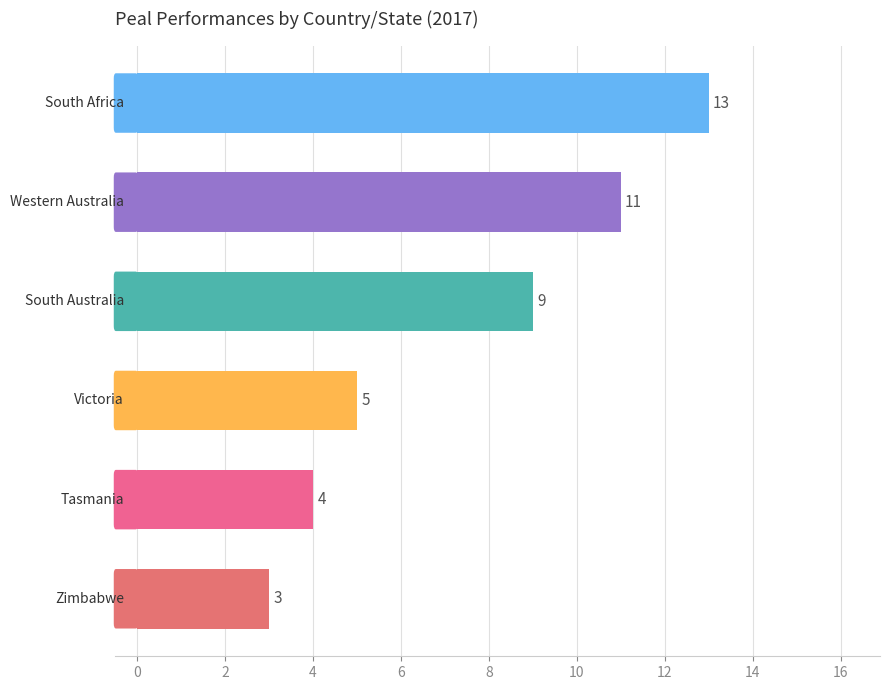

Count the values in the range 4 to 11.

4